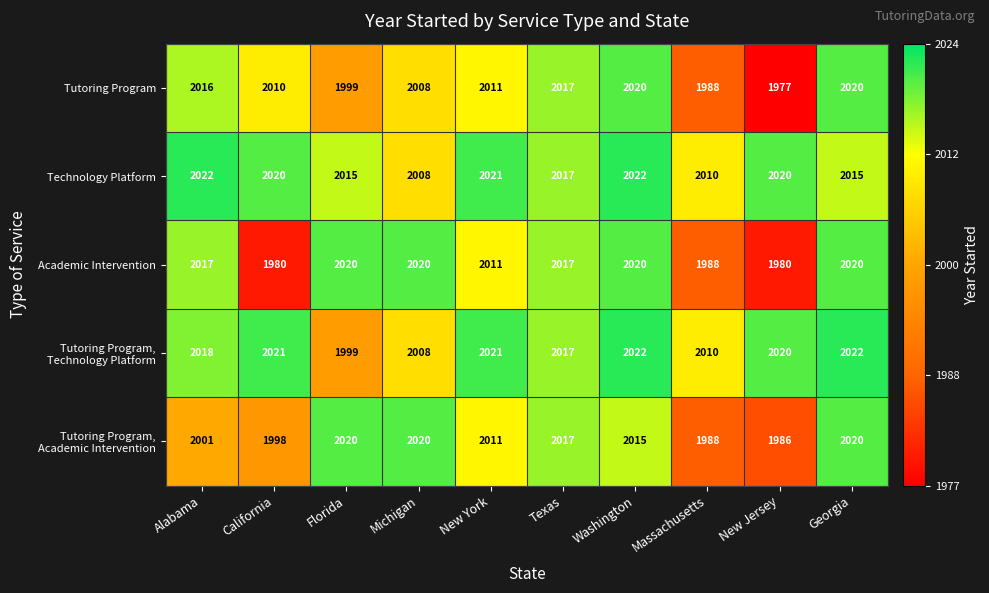

What is the difference between the second highest and second lowest values in the Academic Intervention series?

40